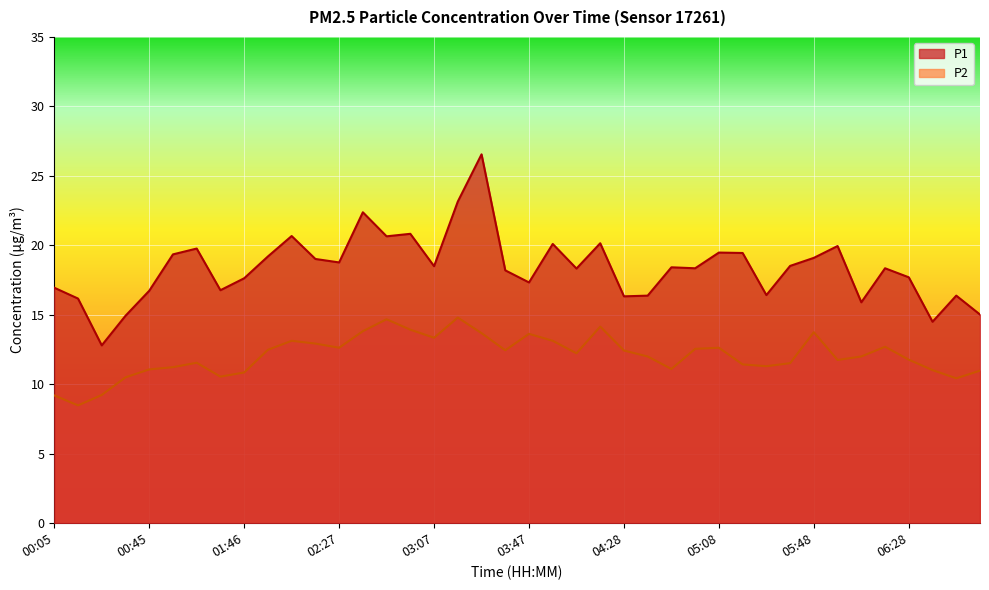

At which label does P2 first exceed 12?

01:56